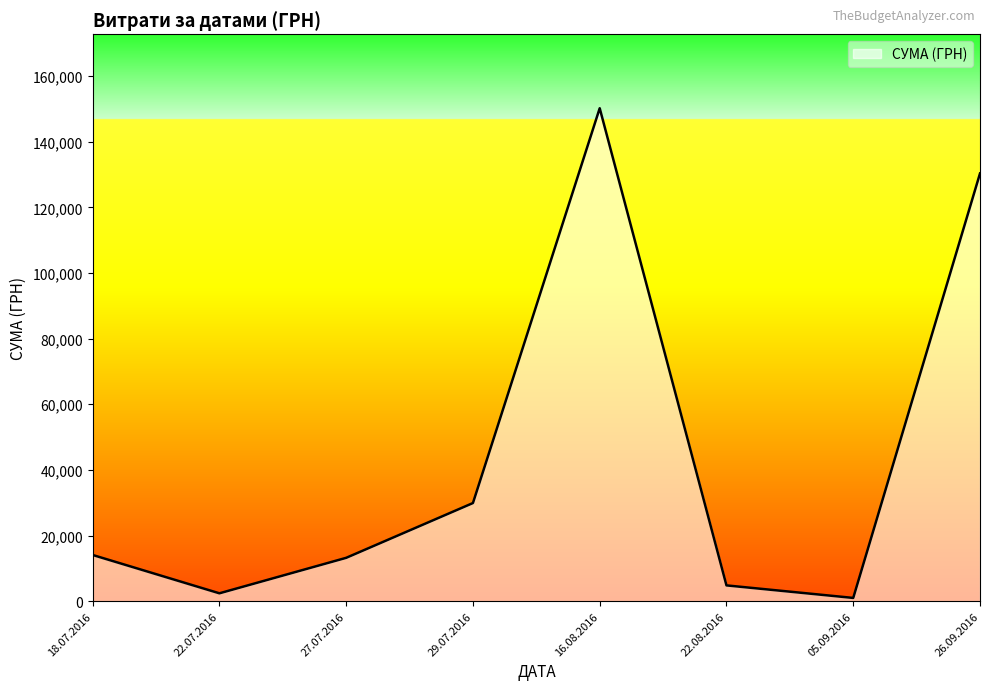

What is the change in value from 18.07.2016 to 26.09.2016?

+116279.0